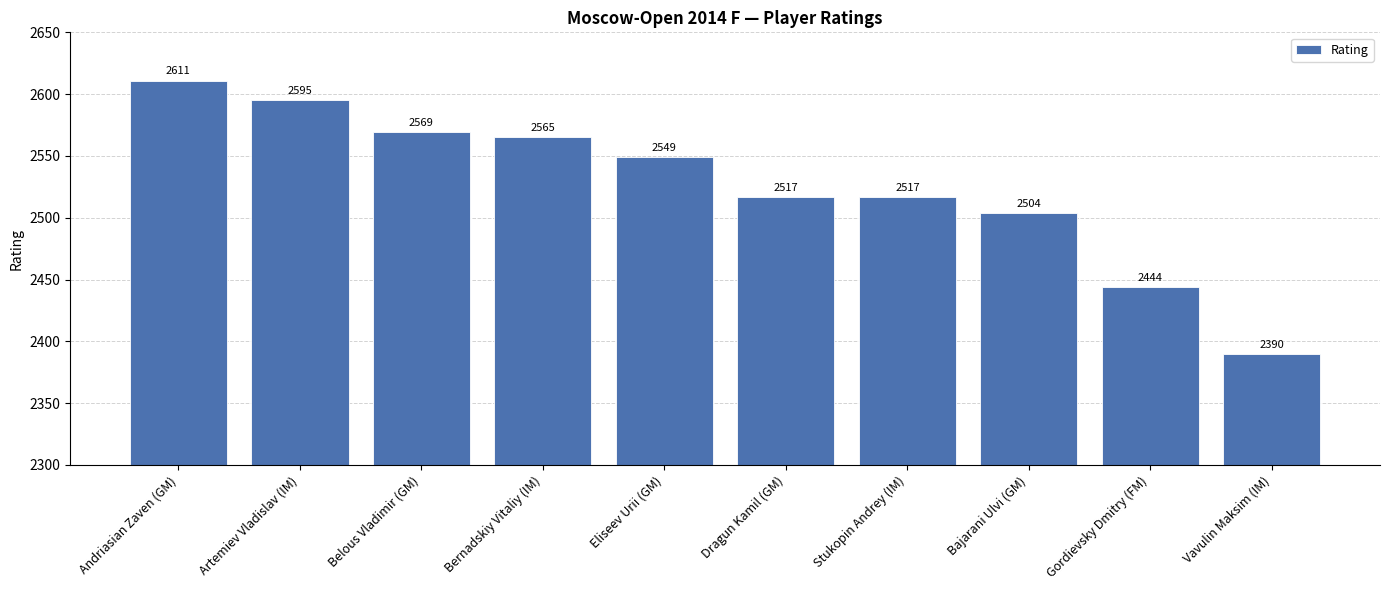

The chart shows a value of 1522 at Eliseev Urii (GM). True or false?

False